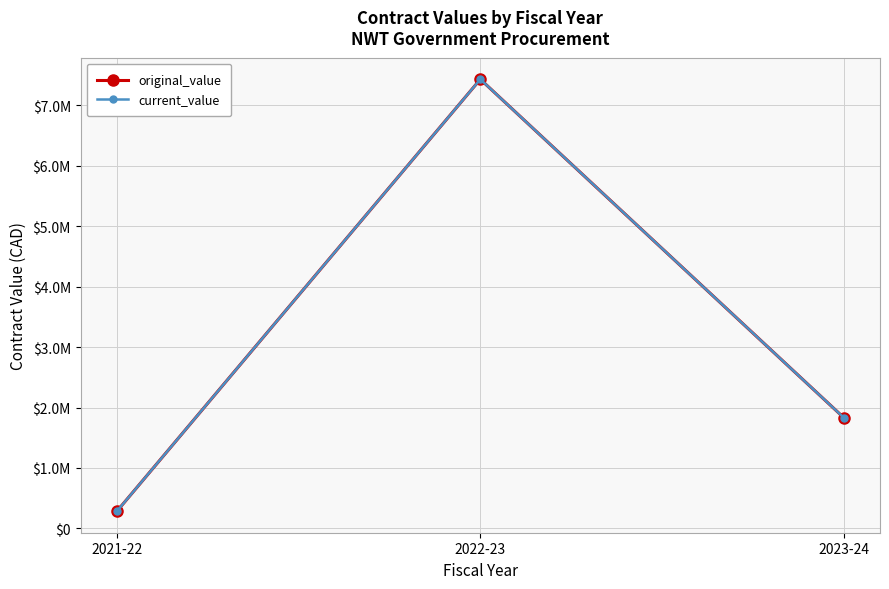

What is the difference between the second highest and minimum values in the original_value series?

1548509.3